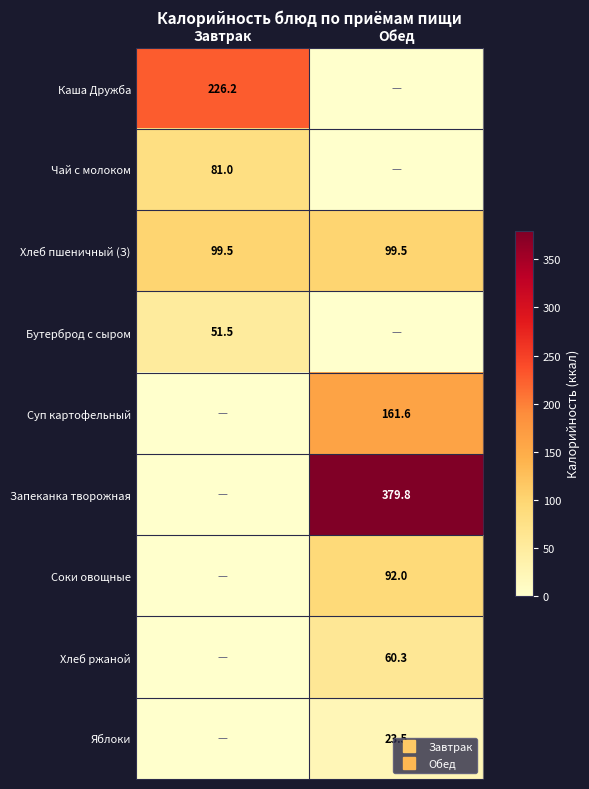

At which category is the sum across all series the highest?

Обед